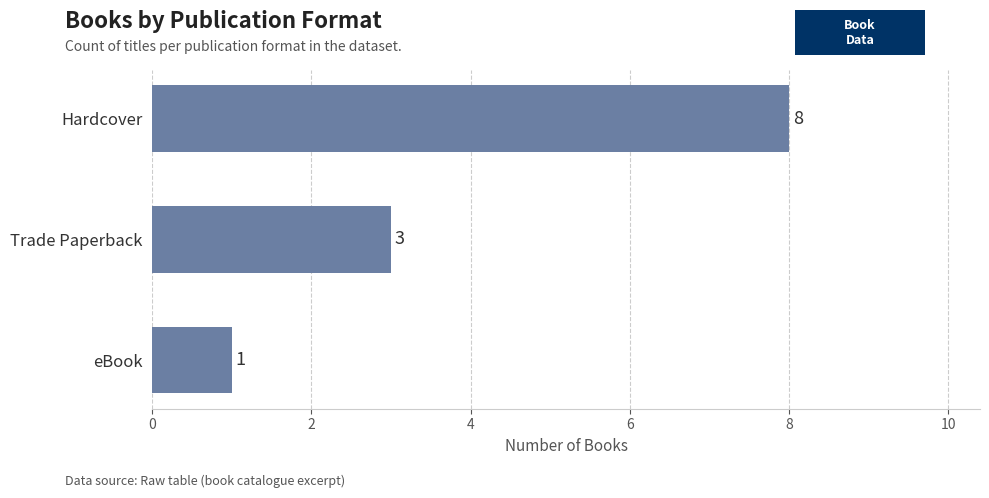

Reading bottom to top, transcribe all the data shown in this chart.

1	3	8